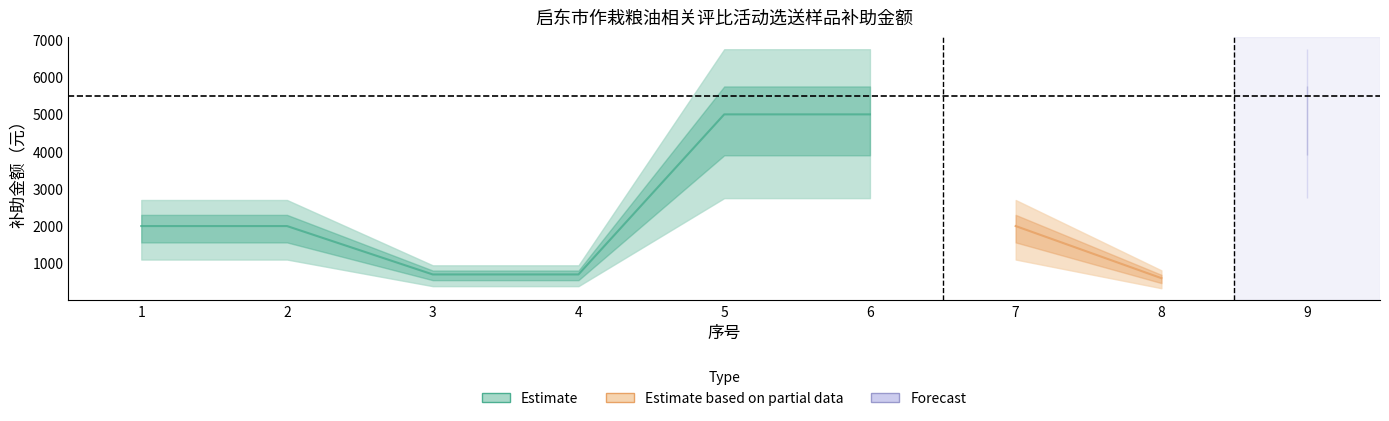

Which has a higher value, 7 or 2?

7